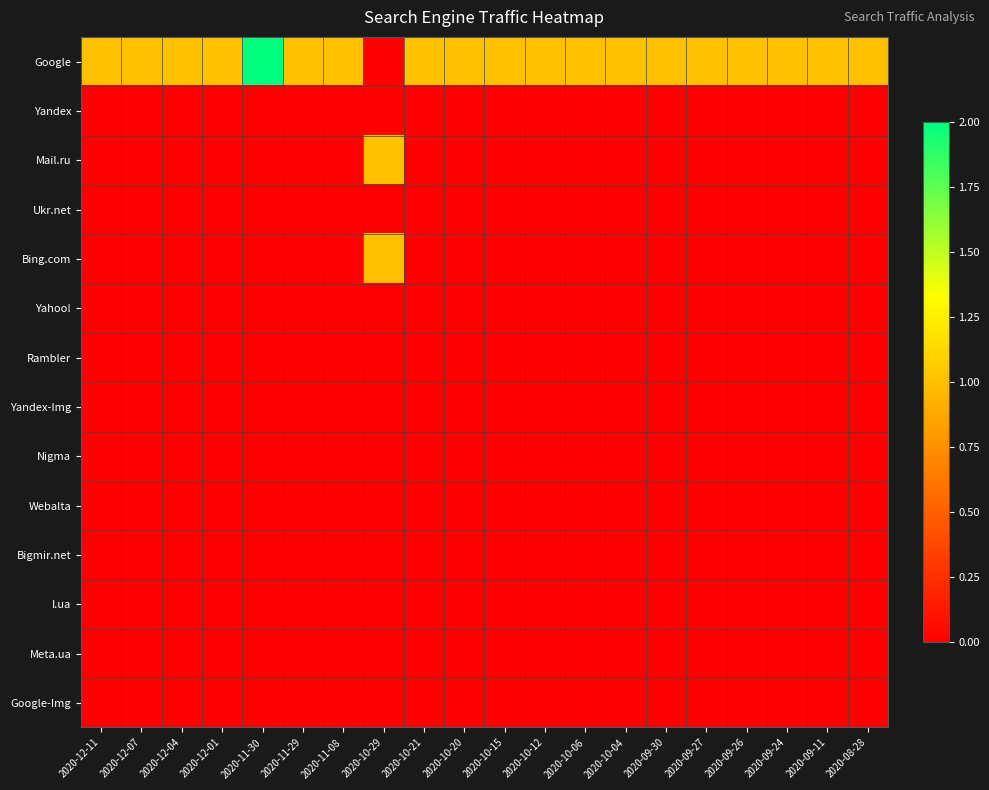

Between 2020-09-11 and 2020-10-20, which is larger?

2020-09-11